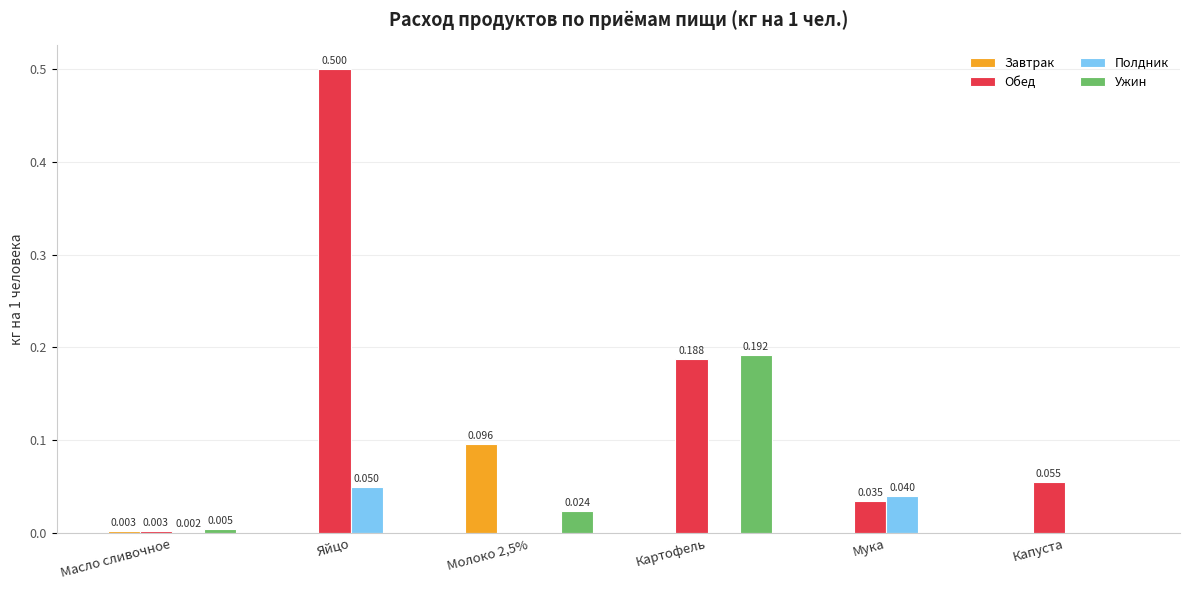

At which label does Полдник reach its peak?

Яйцо